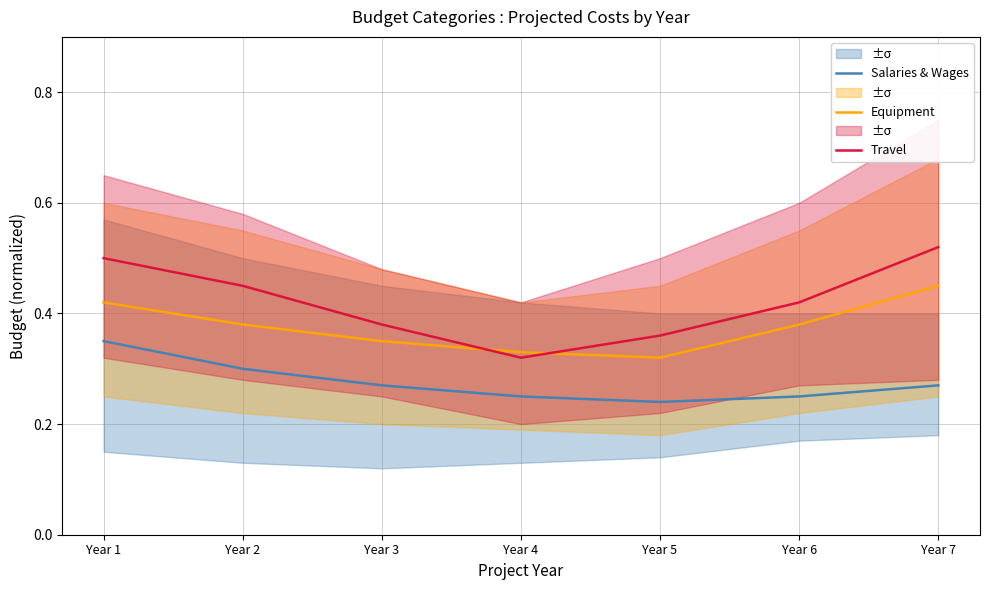

Which series has the widest spread of values?

Travel